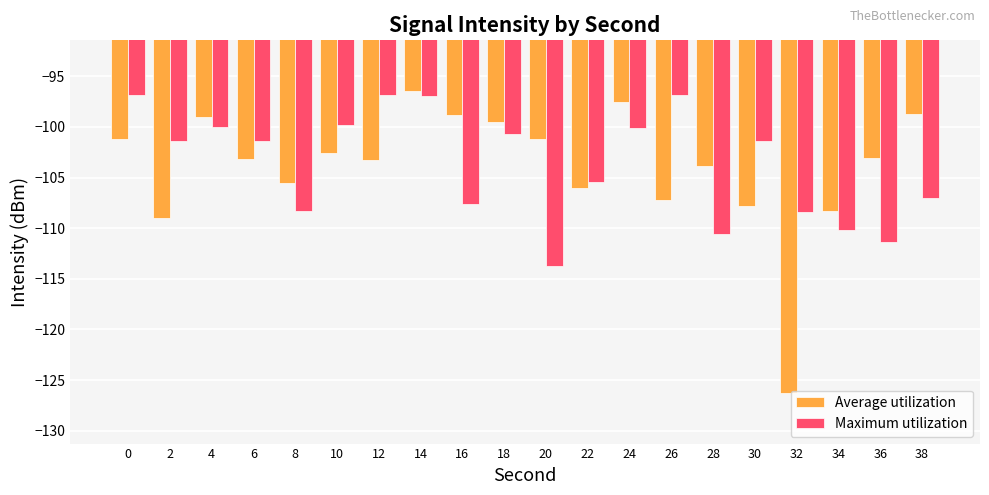

What is the approximate value of Maximum utilization at 12?

-96.9